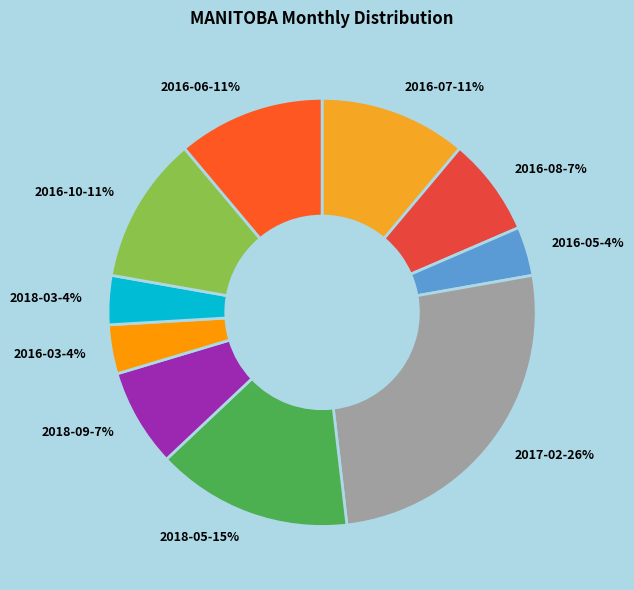

What percentage is the 2018-05 slice, to the nearest percent?

15%